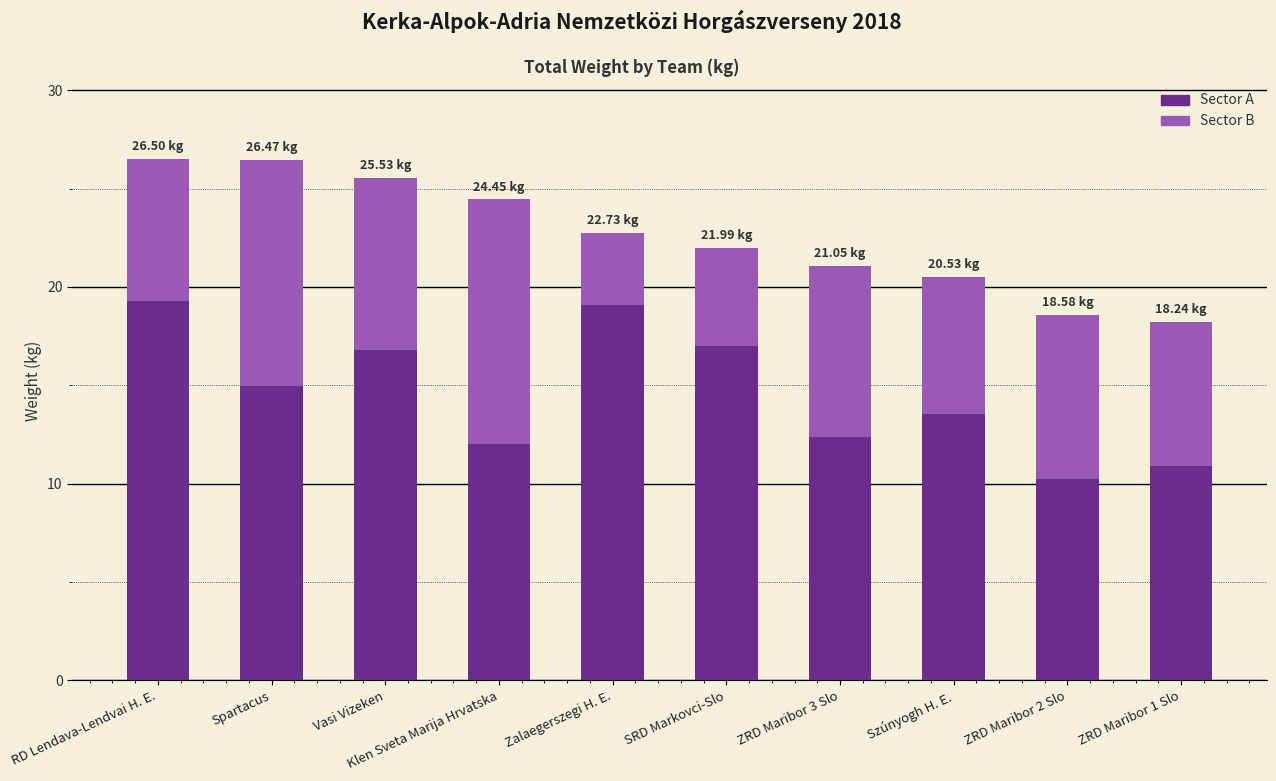

What is the sum of the Sector A values at Spartacus and ZRD Maribor 3 Slo?

27.3